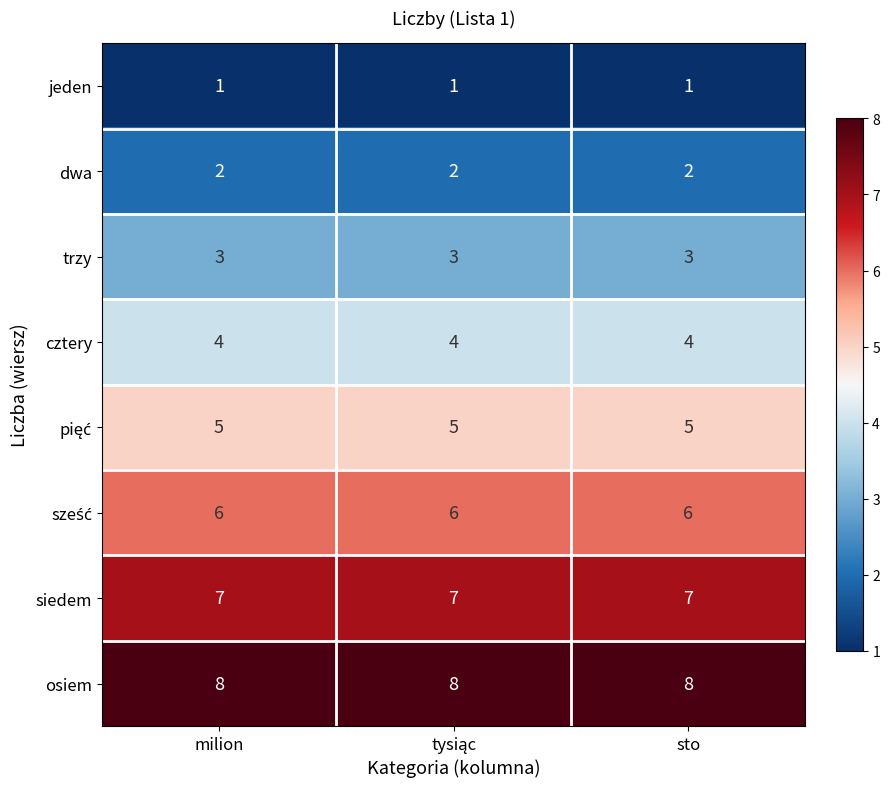

Which series has the largest total across all categories?

osiem